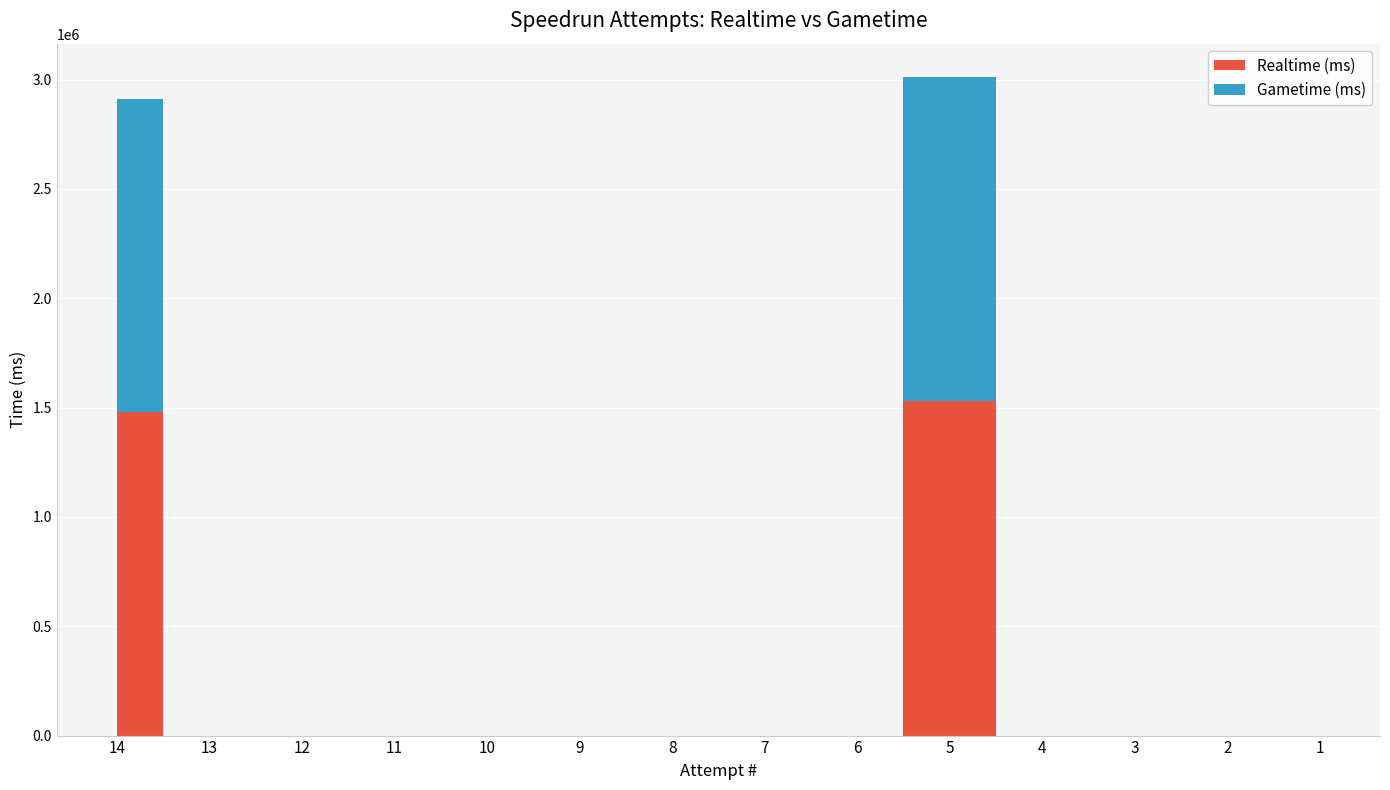

Reading right to left, extract all data points from this chart.

Realtime (ms): 1=0	2=0	3=0	4=0	5=1530128	6=0	7=0	8=0	9=0	10=0	11=0	12=0	13=0	14=1481742
Gametime (ms): 1=0	2=0	3=0	4=0	5=1483800	6=0	7=0	8=0	9=0	10=0	11=0	12=0	13=0	14=1429875